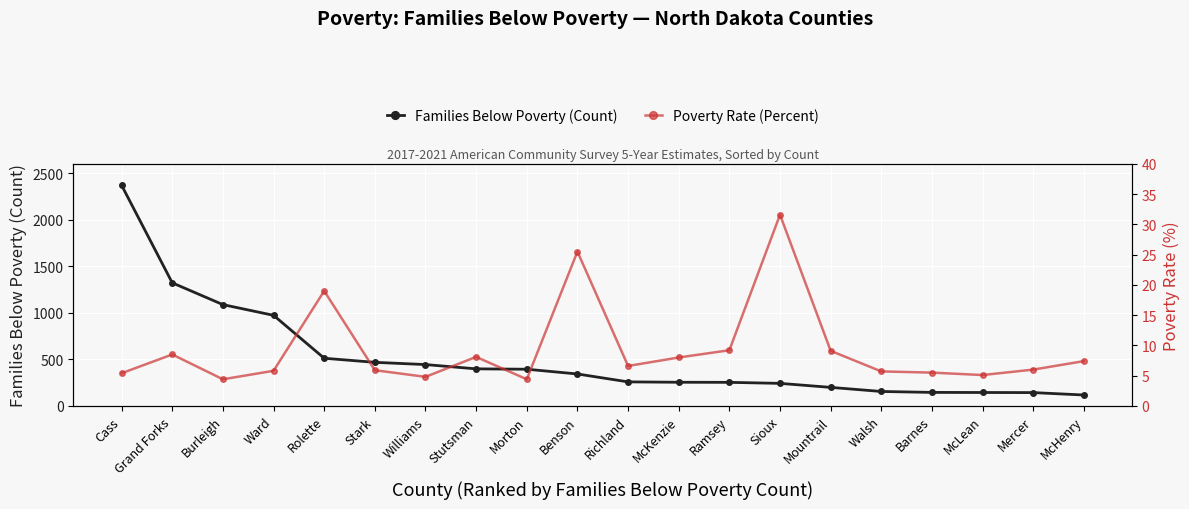

True or false: Poverty Rate (Percent) and Families Below Poverty (Count) intersect in this chart.

False